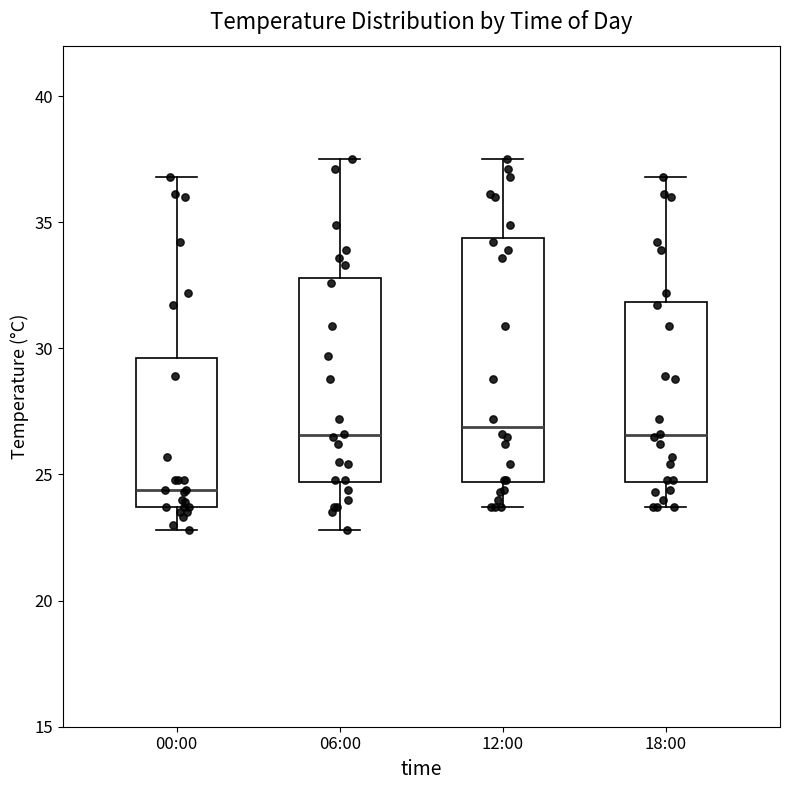

Where does the lower whisker of the box for 18:00 end on the y-axis? The values are not printed on the chart, so give them approximately, as read against the axis.

23.5